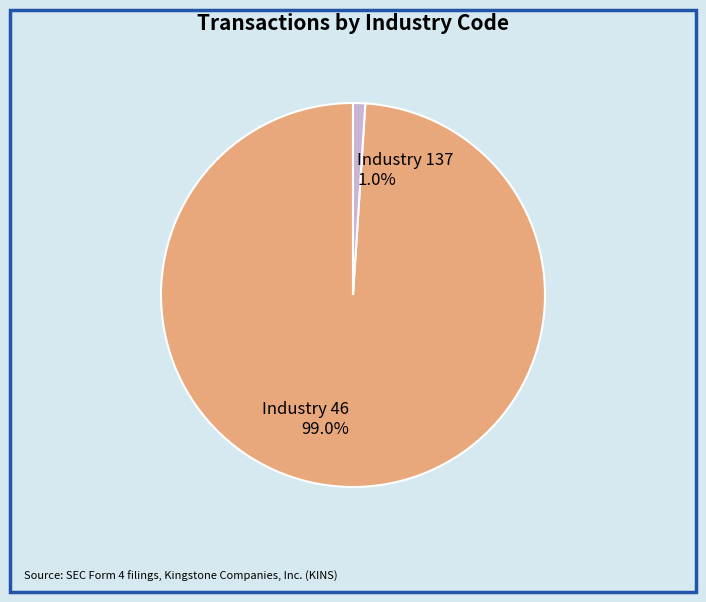

To the nearest percent, what is the difference between the largest and smallest slice percentages?

98%